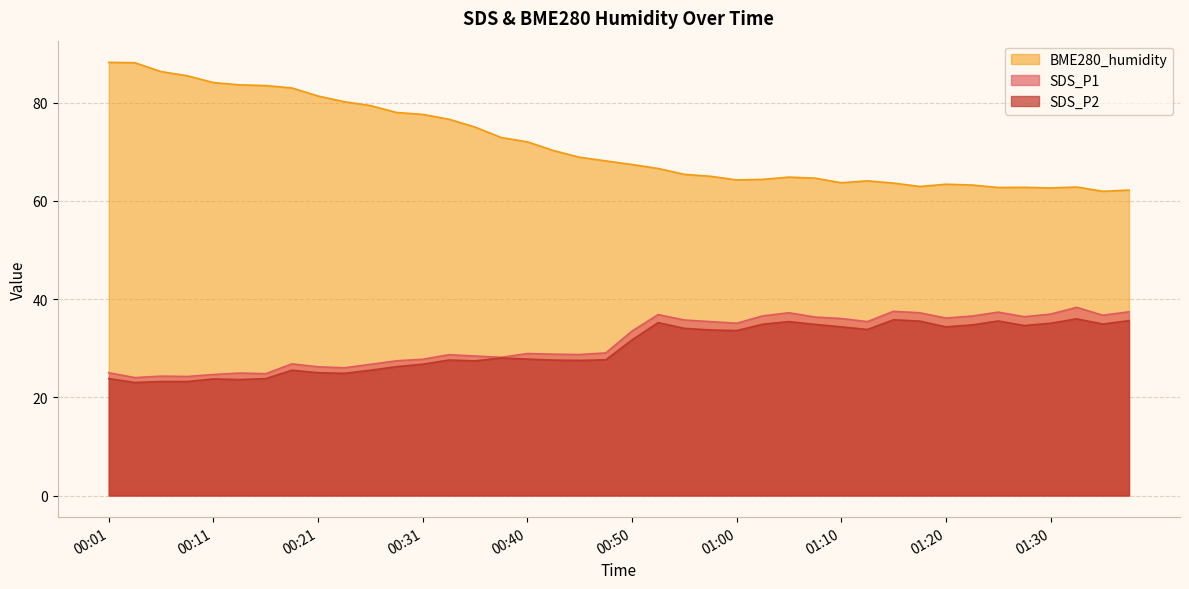

True or false: SDS_P2 has more than 0 interior local peaks.

True